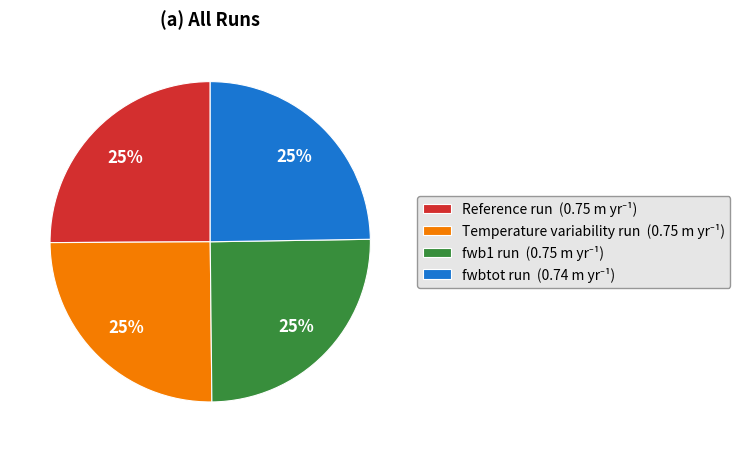

The fwbtot run slice represents 19% of the pie. True or false?

False